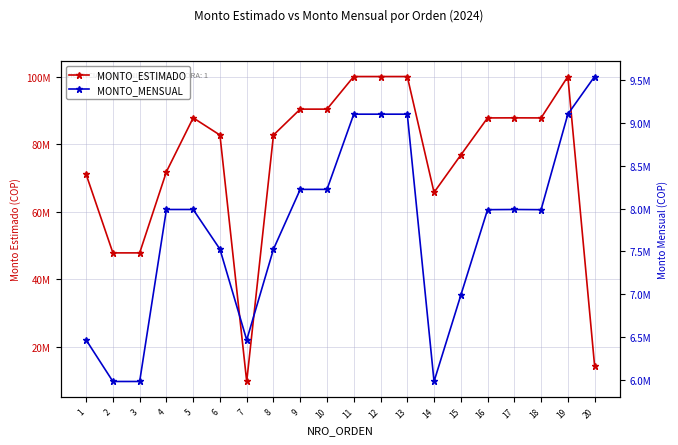

List the labels in order of MONTO_ESTIMADO value, smallest first.

7, 20, 2, 3, 14, 1, 4, 15, 6, 8, 16, 18, 5, 17, 9, 10, 11, 12, 13, 19